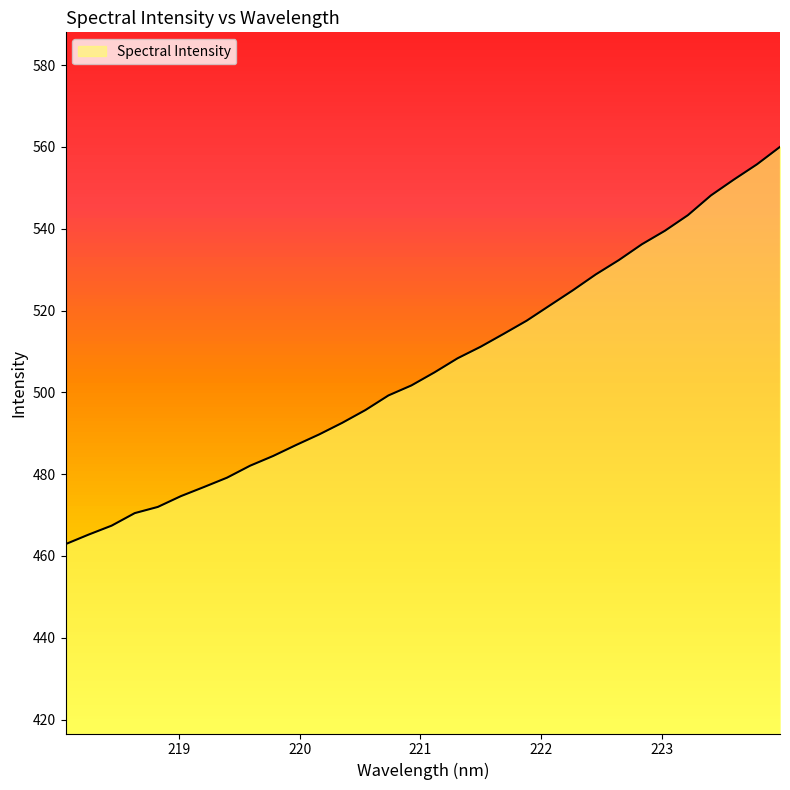

What is the label of the 24th point from the left?

222.4538